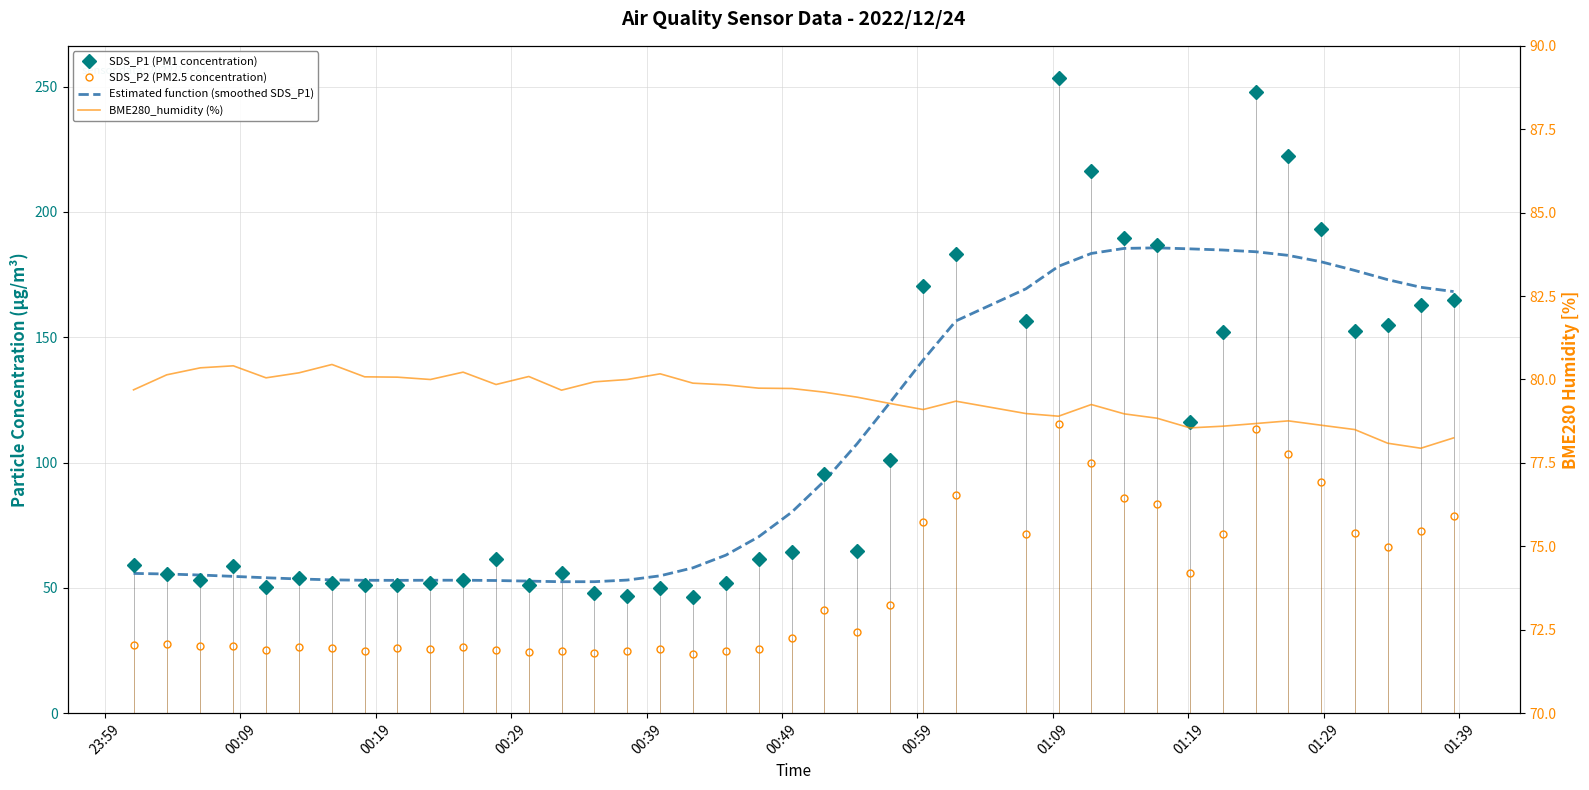

Which series has the largest total across all categories?

SDS_P1 (PM1 concentration)